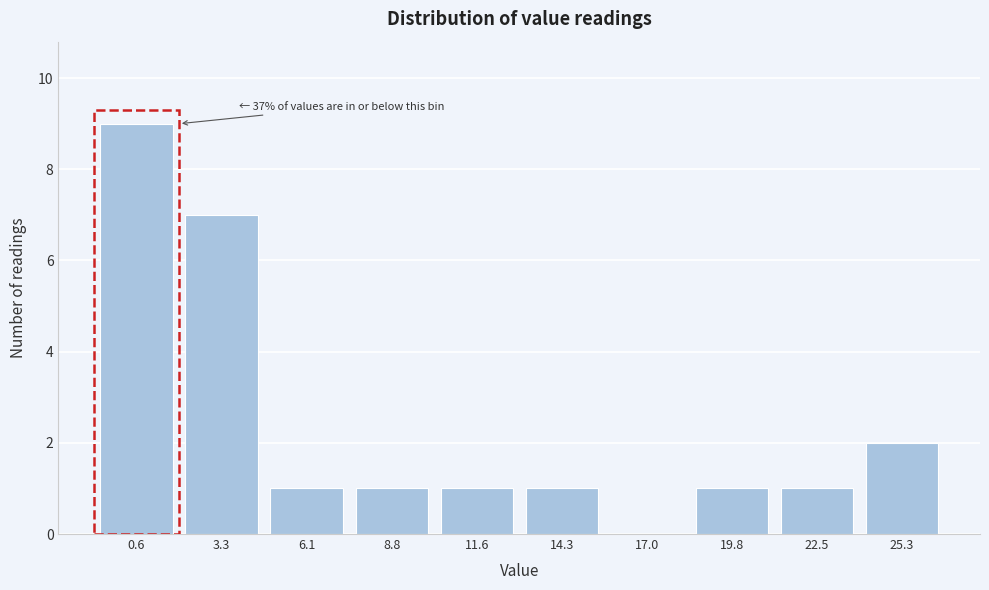

Reading right to left, list all the values displayed in this chart.

25.3=2	22.5=1	19.8=1	17.0=0	14.3=1	11.6=1	8.8=1	6.1=1	3.3=7	0.6=9